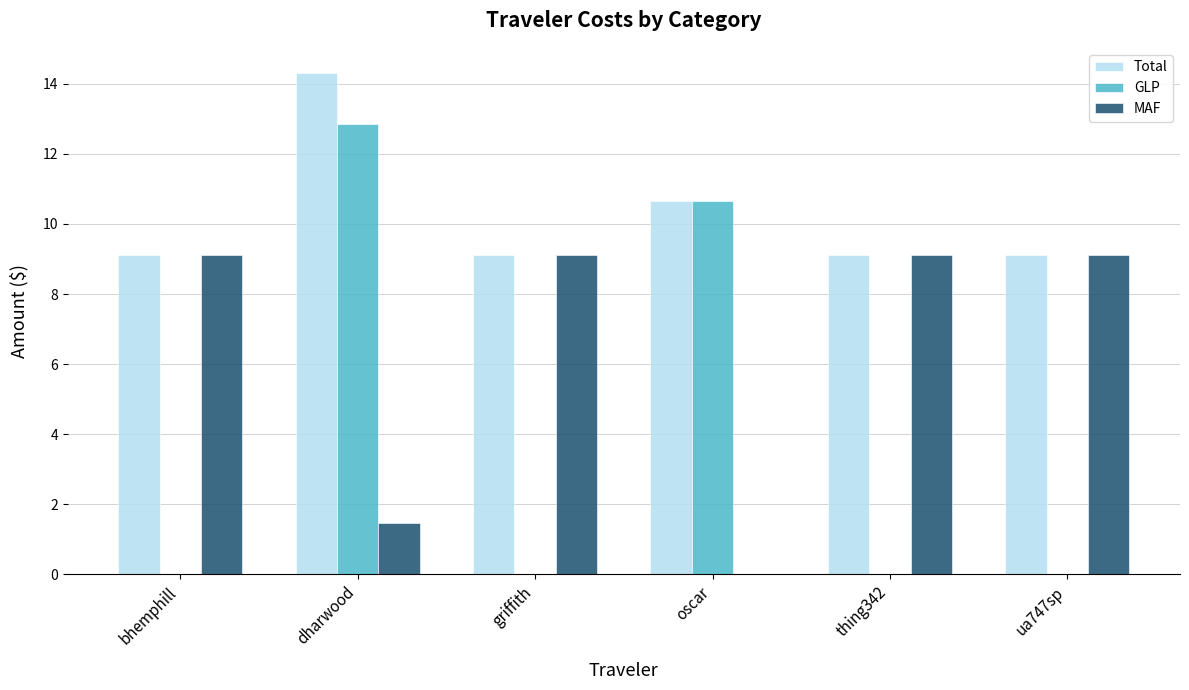

What is the sum of the MAF values at bhemphill and griffith?

18.2